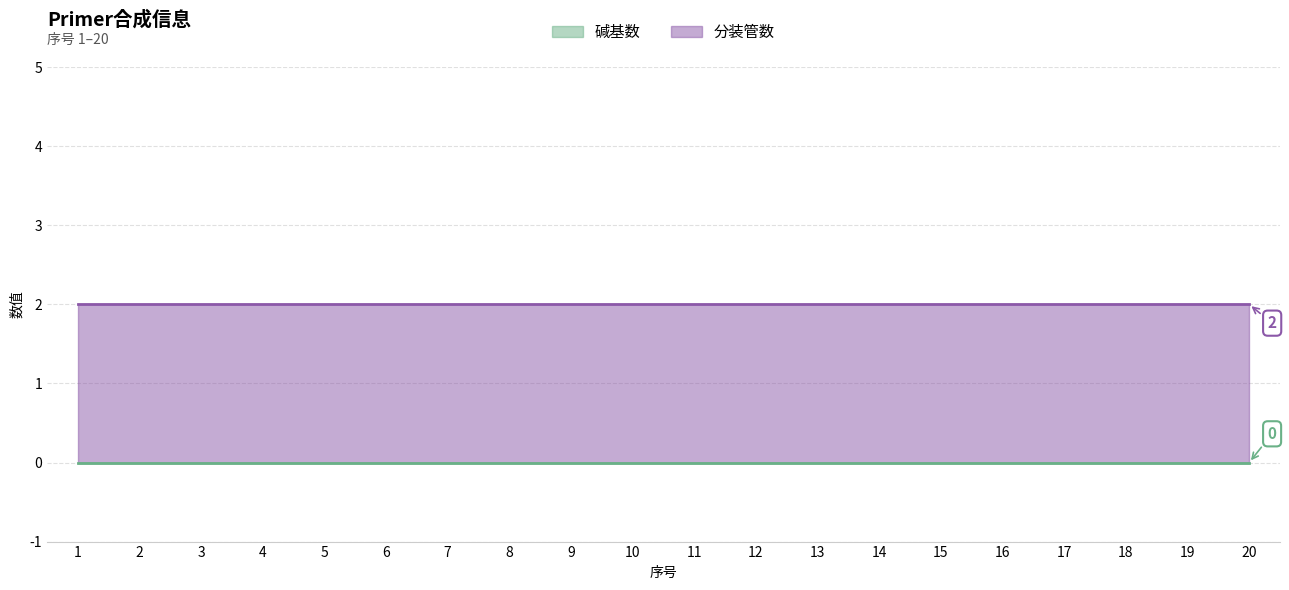

Count the number of categories in the chart.

20